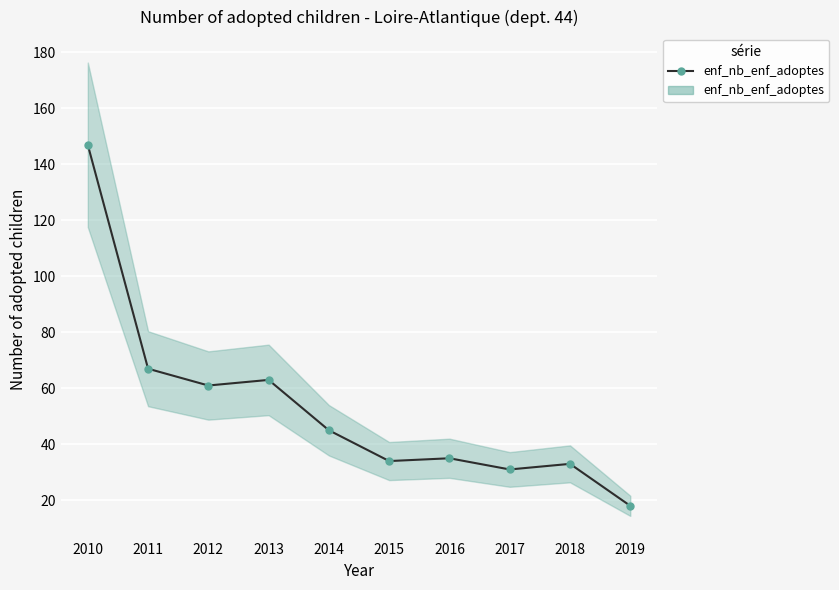

Between 2013 and 2017, which is larger?

2013